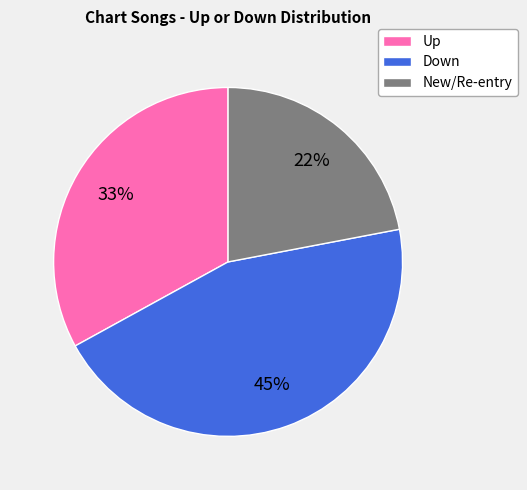

To the nearest percent, what is the average slice percentage?

33%